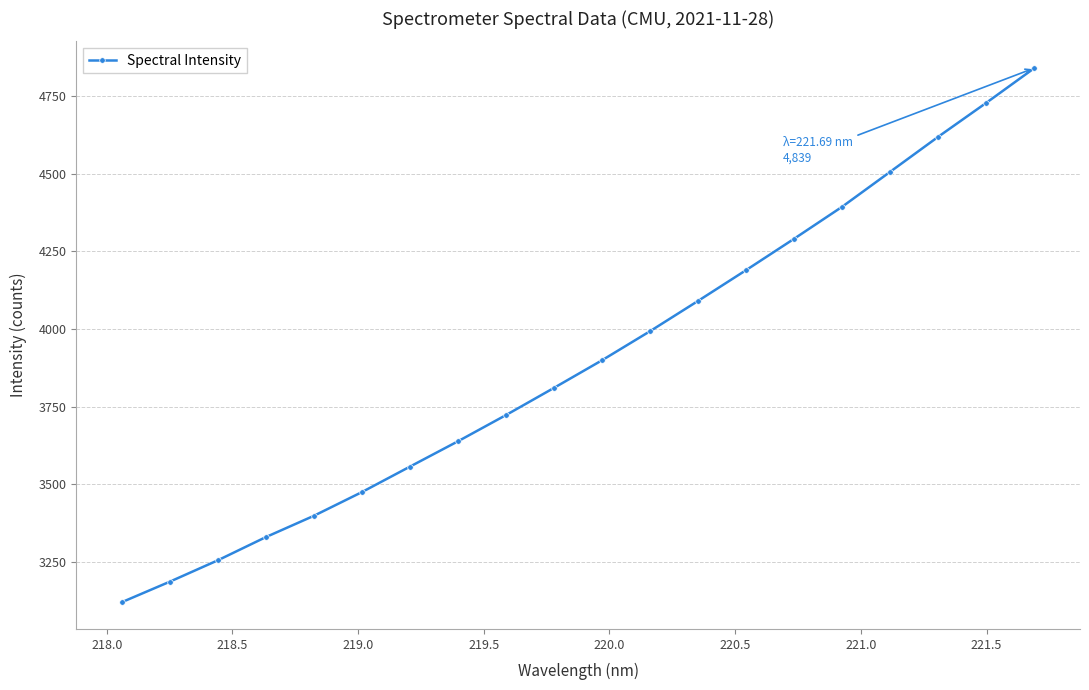

What is the sum of all values?

78053.3